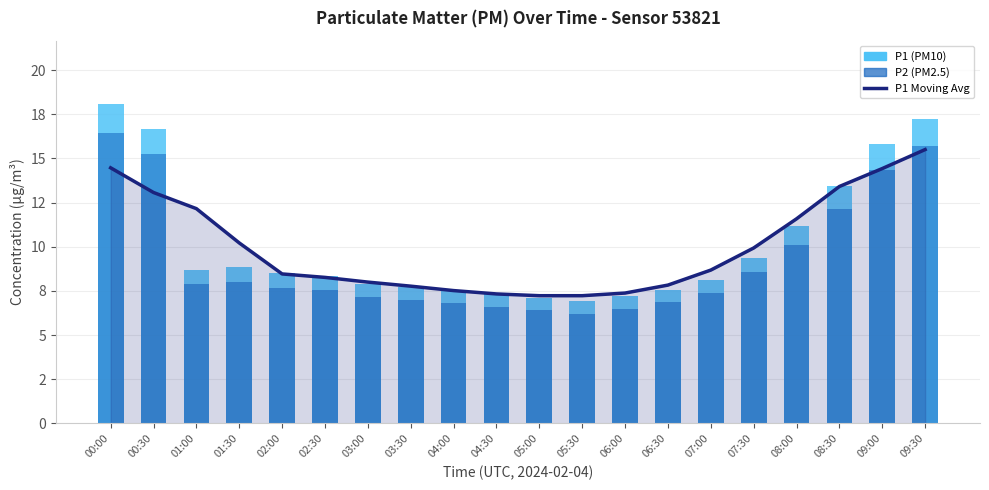

Between 05:30 and 06:00, which is larger?

06:00